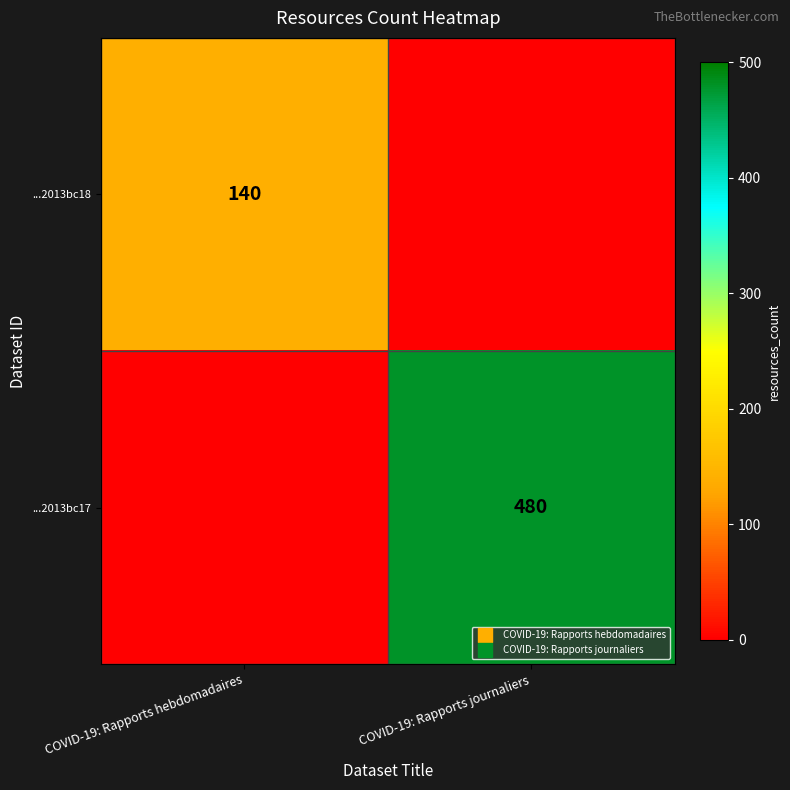

Which category has the highest value in the ...2013bc18 series?

COVID-19: Rapports hebdomadaires